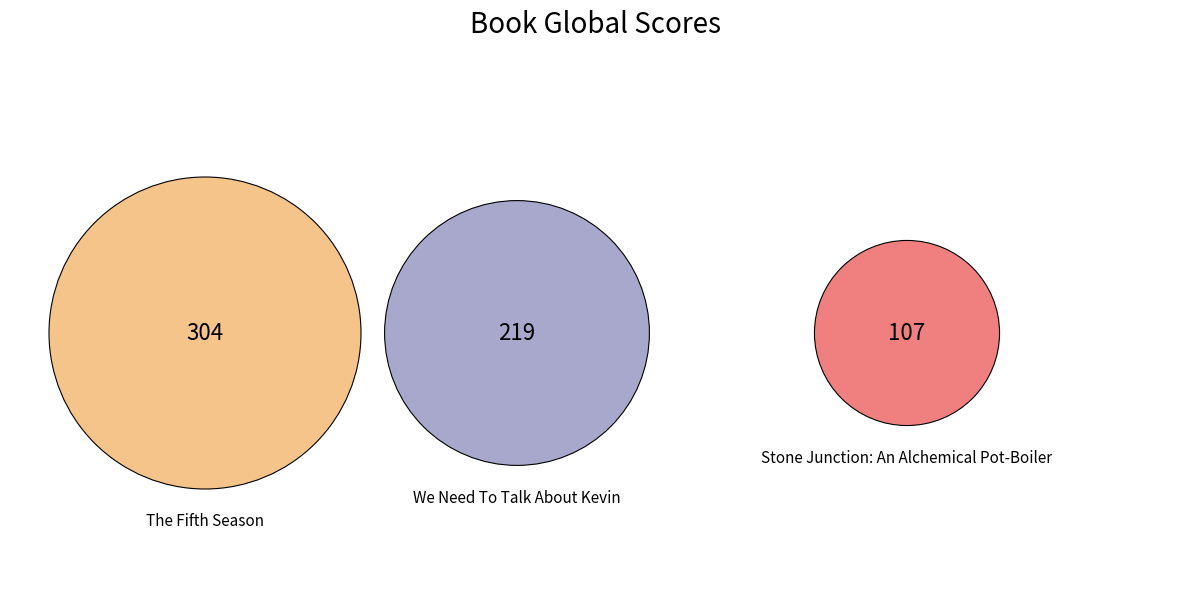

Is there a majority slice in this chart?

No